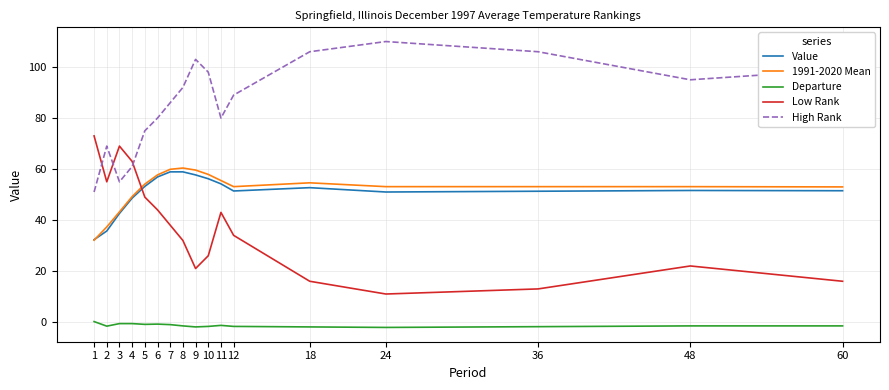

At how many categories does at least one series exceed 58?

17